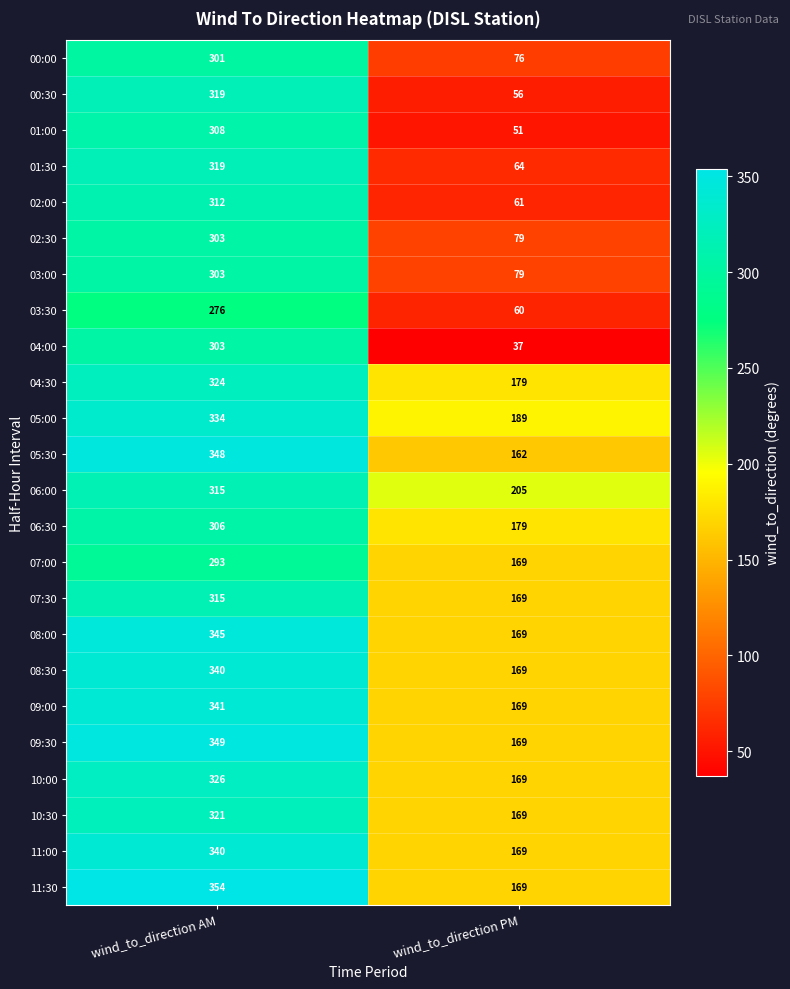

What is the approximate value of 00:30 at wind_to_direction AM?

319